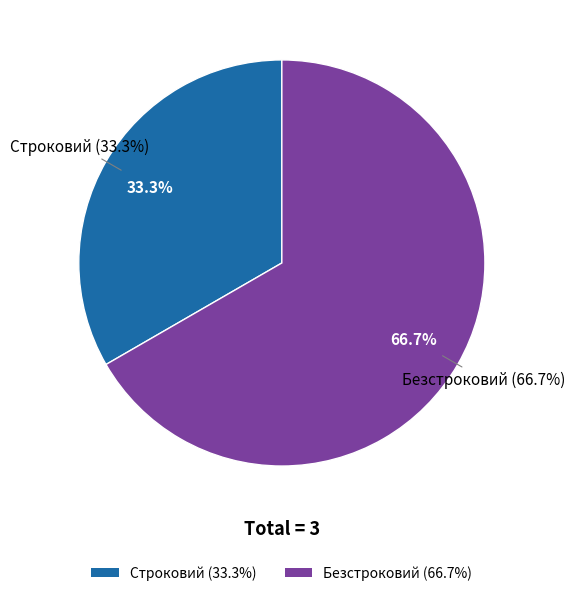

What is the change in value from Строковий to Безстроковий?

+1